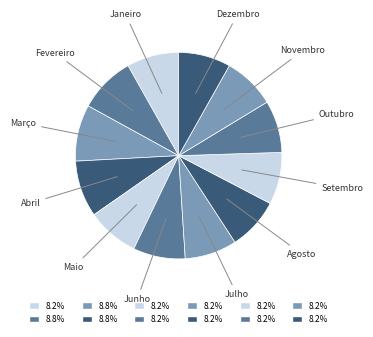

Is the sum of Maio and Agosto greater than half?

No